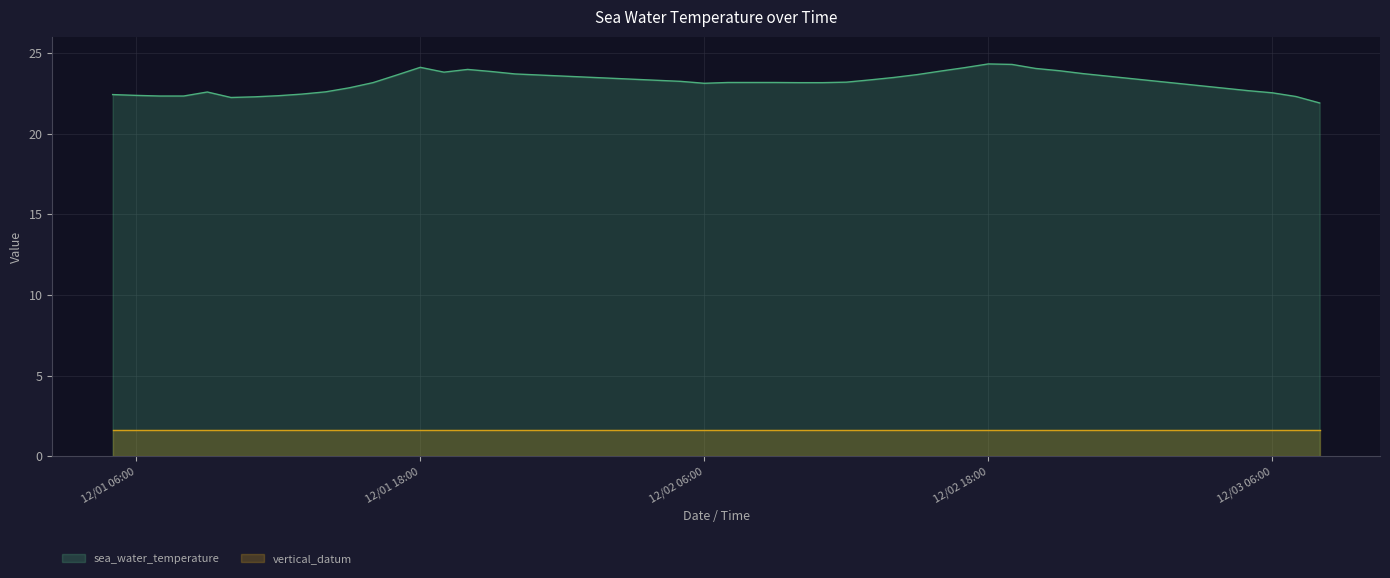

How many values in the sea_water_temperature series exceed 23?

25